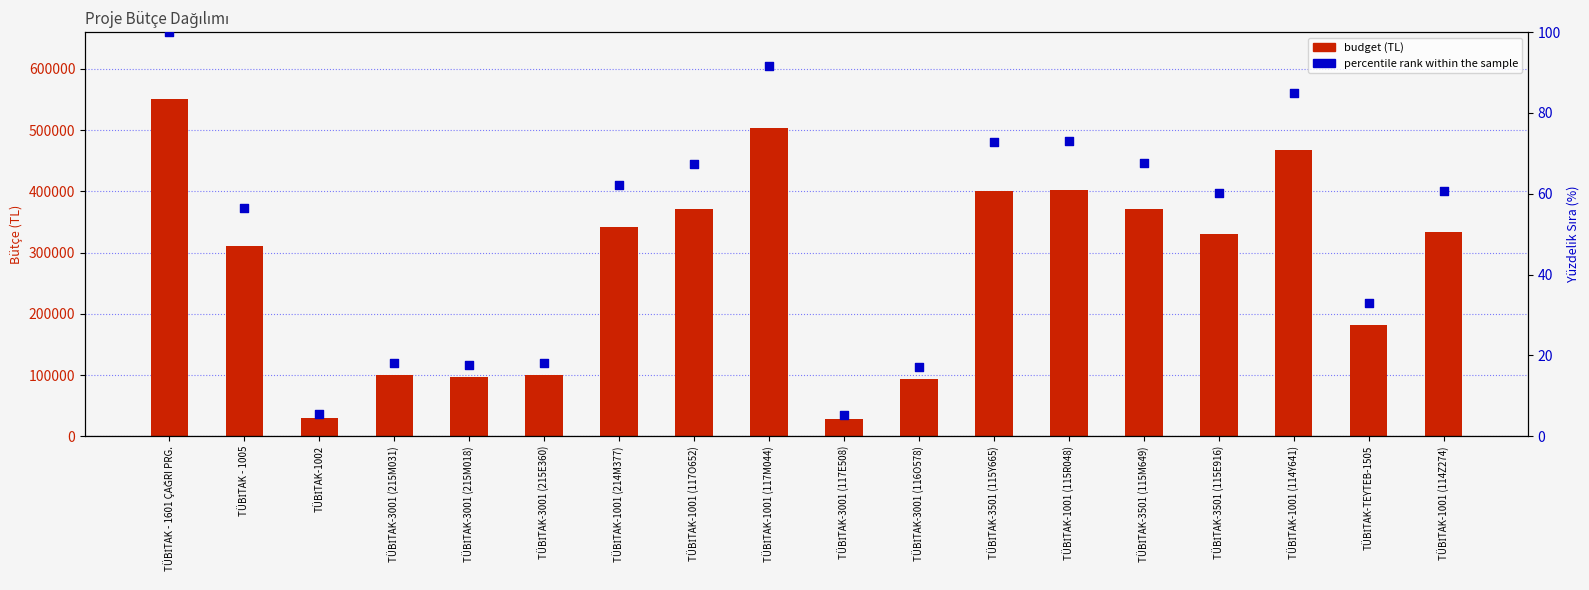

What are all the series names shown in the legend?

budget (TL), percentile rank within the sample